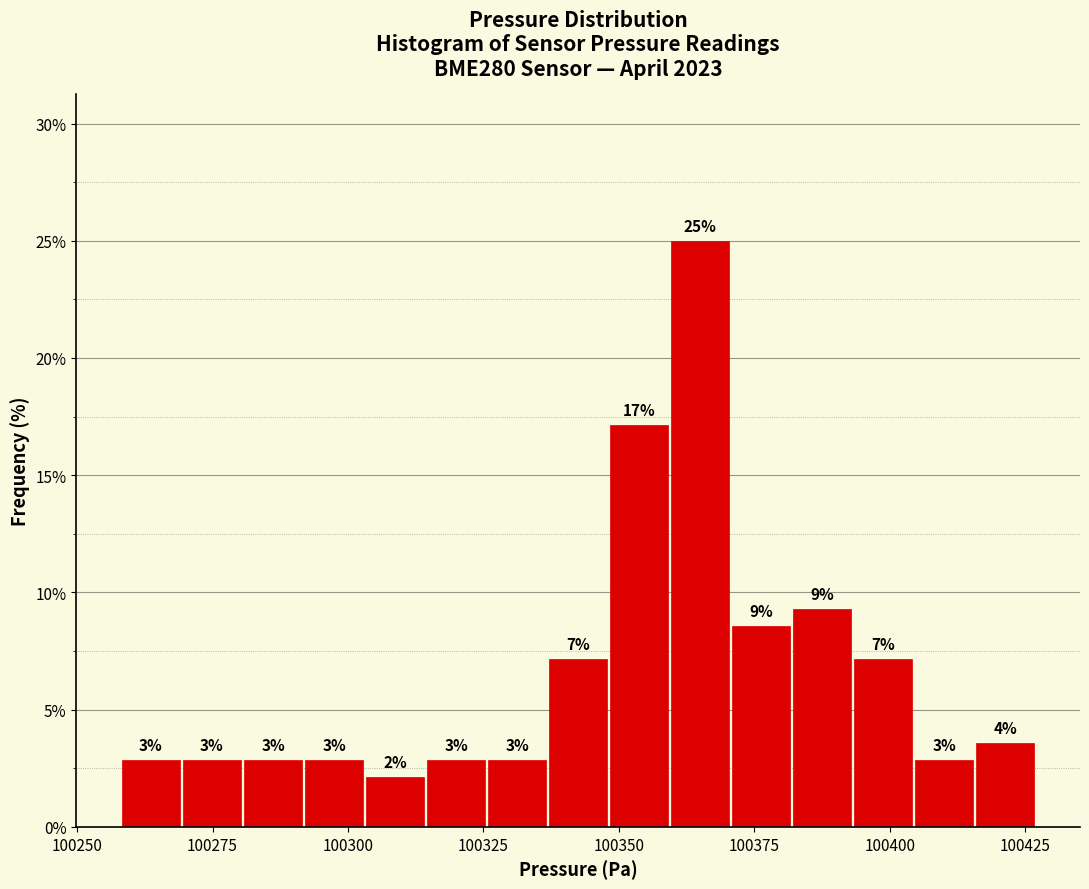

Around what value on the x-axis is the tallest bar? Give the approximate position of its centre, as read against the axis.

100365